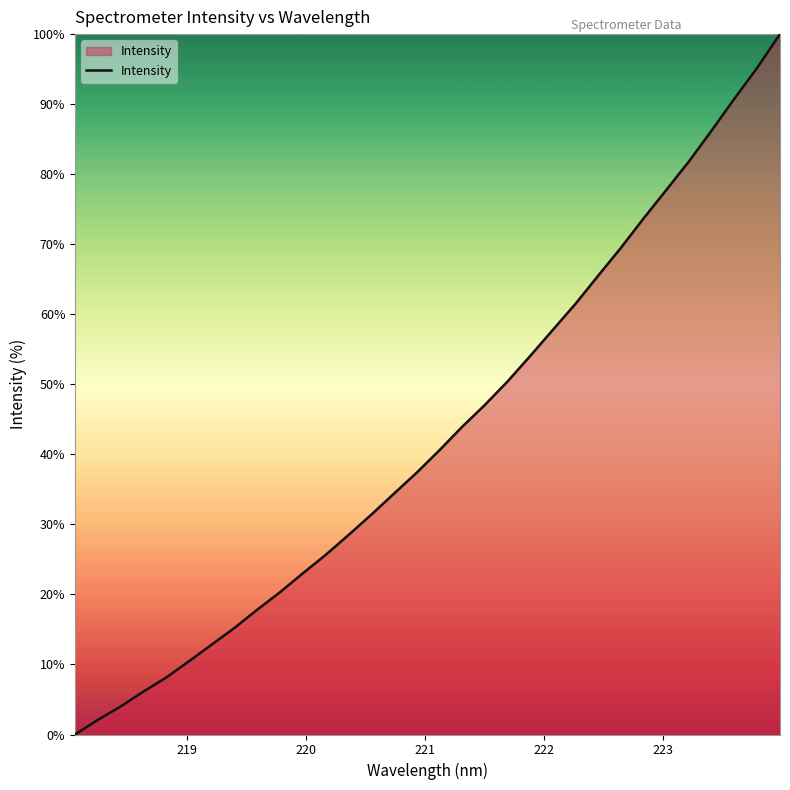

What is the greatest value displayed?

100.0